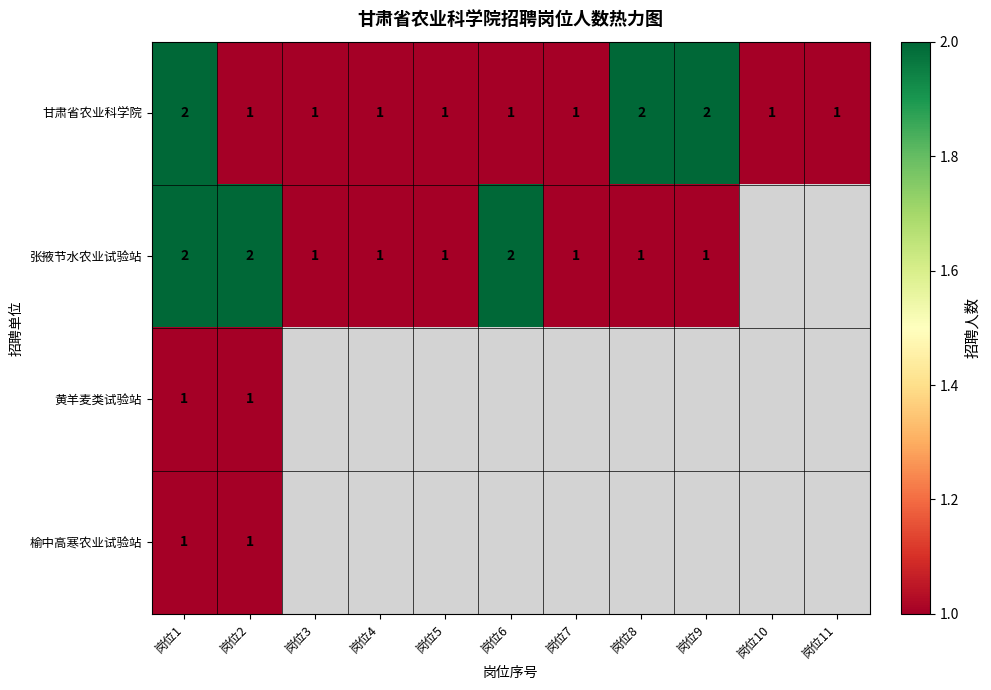

What is the sum of the 甘肃省农业科学院 values at 岗位3 and 岗位11?

2.0